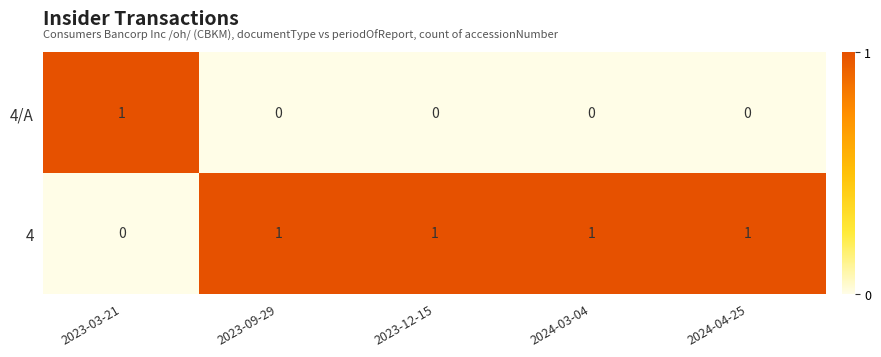

Is it true that 4 equals 2 at 2024-03-04?

False